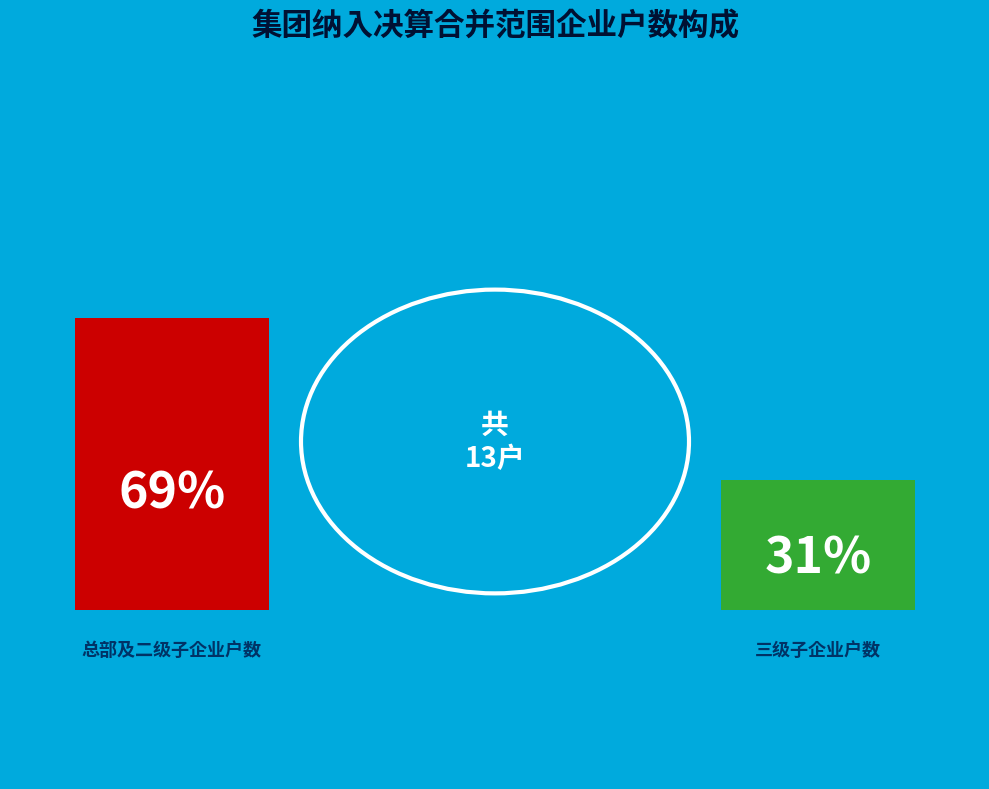

To the nearest percent, what is the difference between the largest and smallest slice percentages?

38%